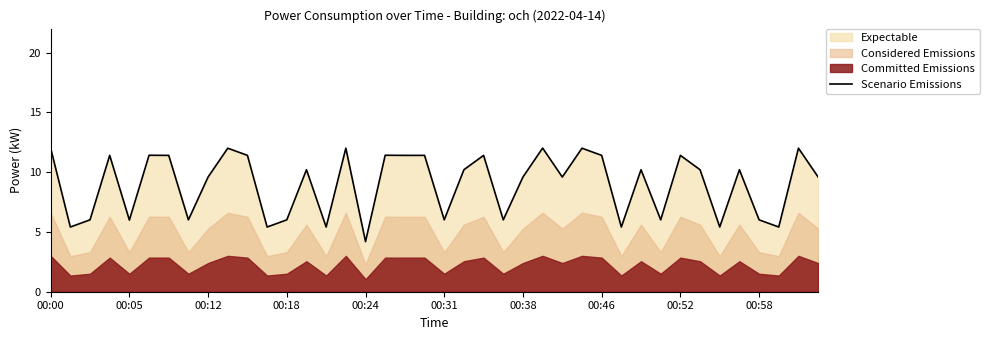

What is the minimum value shown in the chart?

4.2